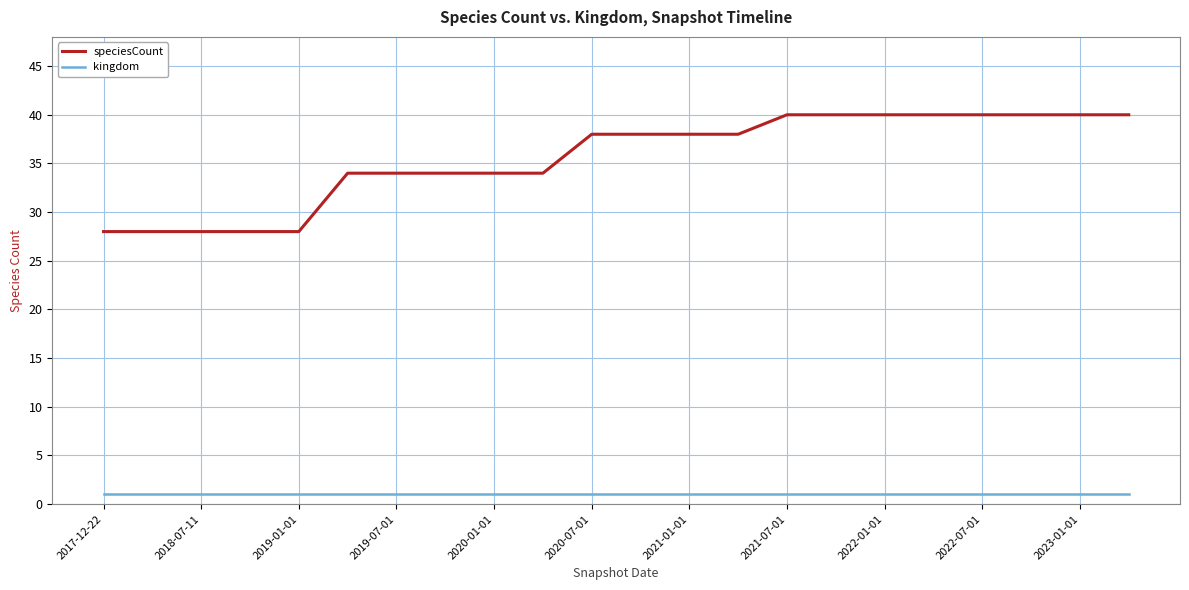

Which series has the widest spread of values?

speciesCount